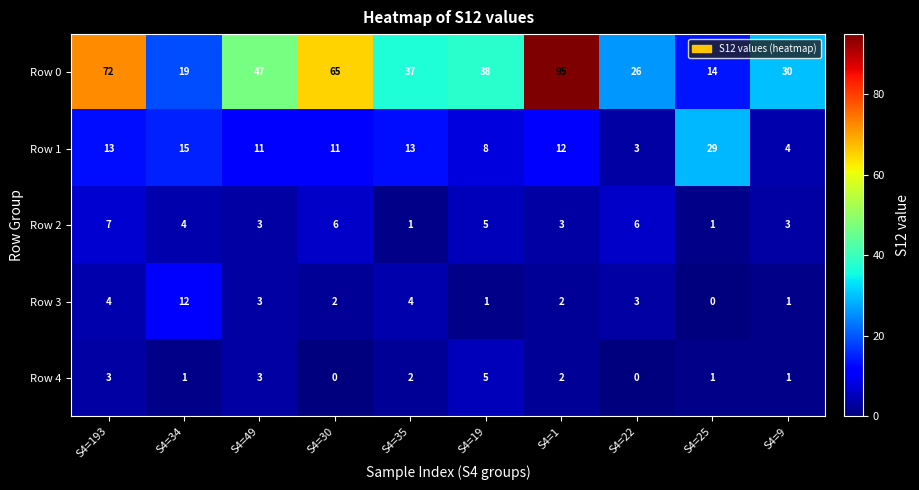

The value of Row 3 at S4=193 is 2. True or false?

False